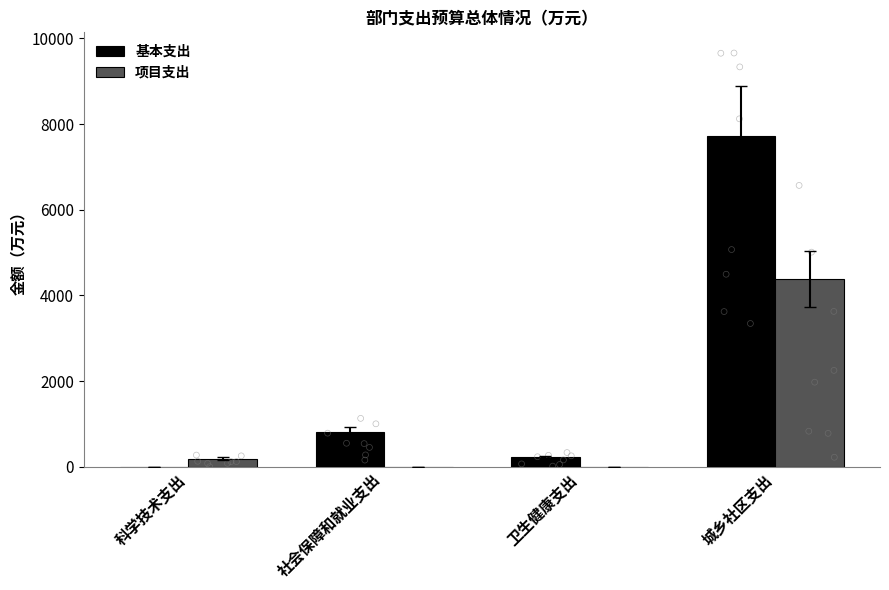

Is the value of 项目支出 at 城乡社区支出 greater than the value of 基本支出 at 城乡社区支出?

No